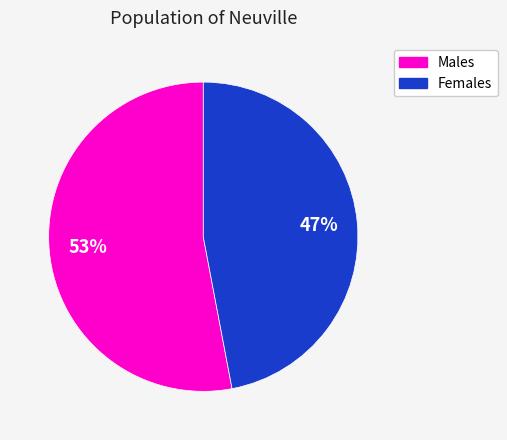

How many segments does this pie chart have?

2